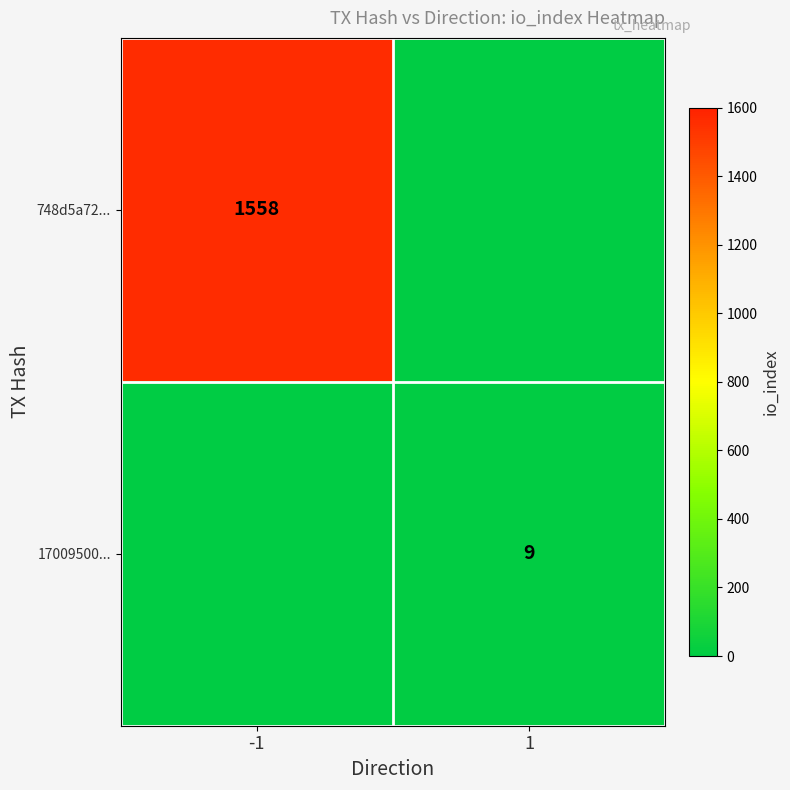

The 748d5a72... series shows 1558 at -1. True or false?

True